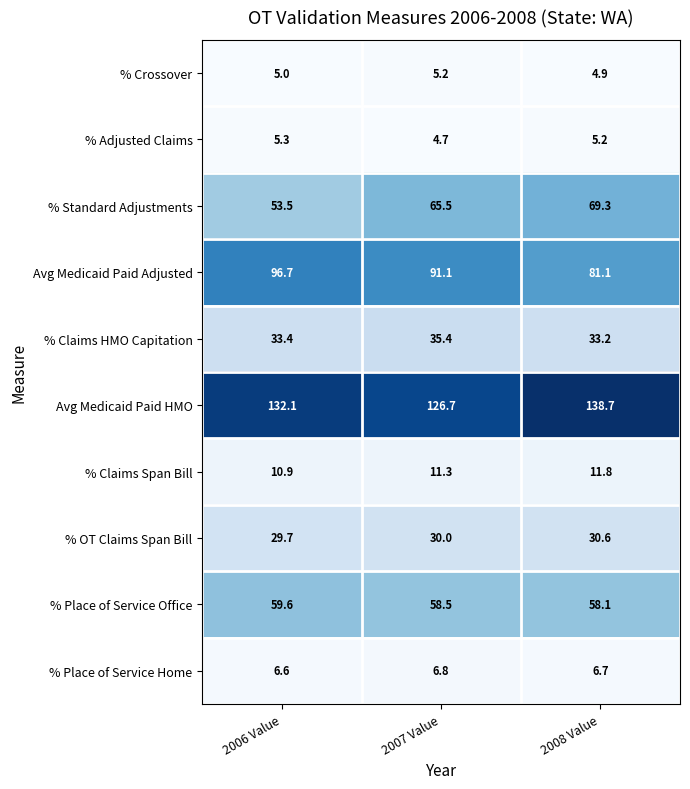

At which category is the sum across all series the highest?

2008 Value